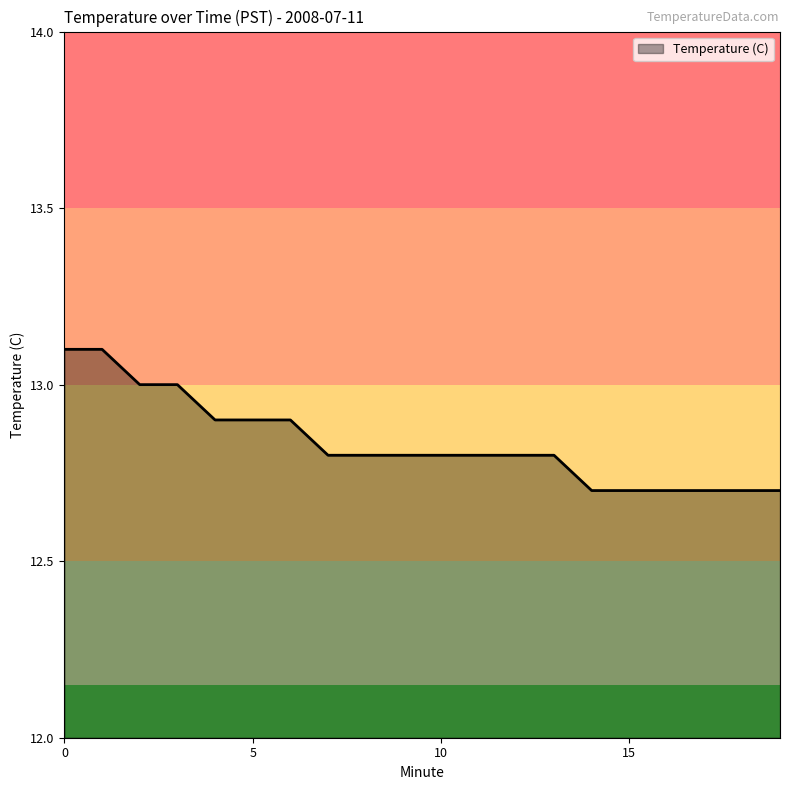

What is the greatest value displayed?

13.1